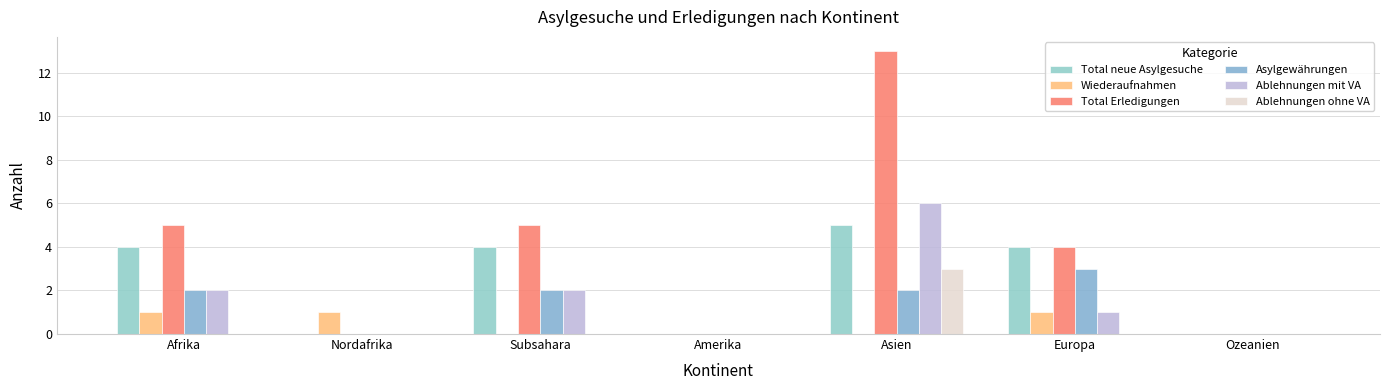

Is it true that Total Erledigungen equals 6 at Ozeanien?

False